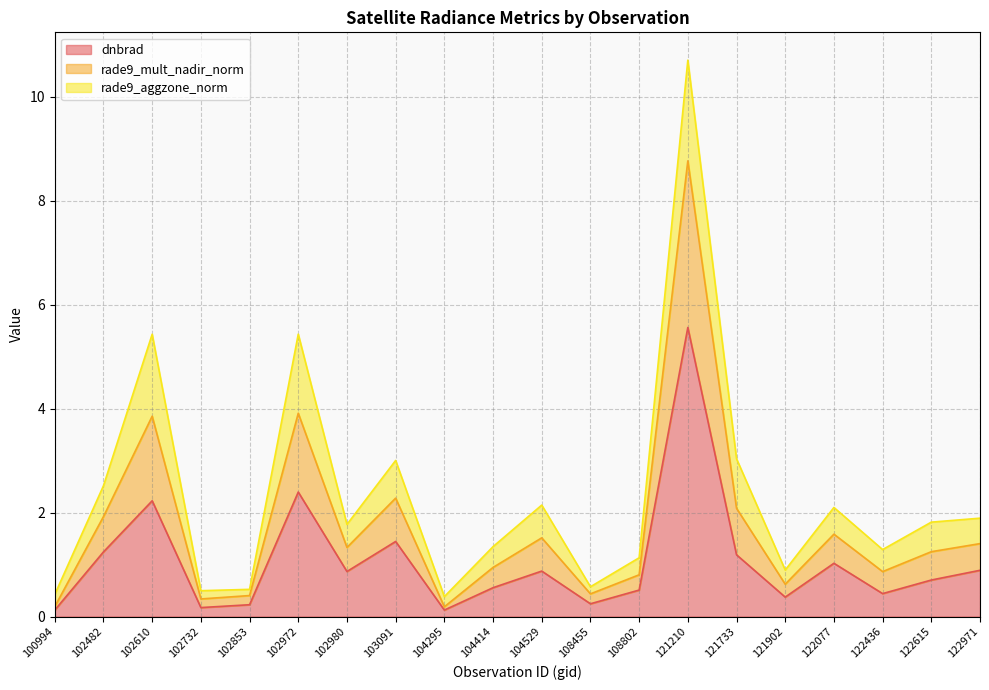

What is the total value across all series at 108802?

1.1